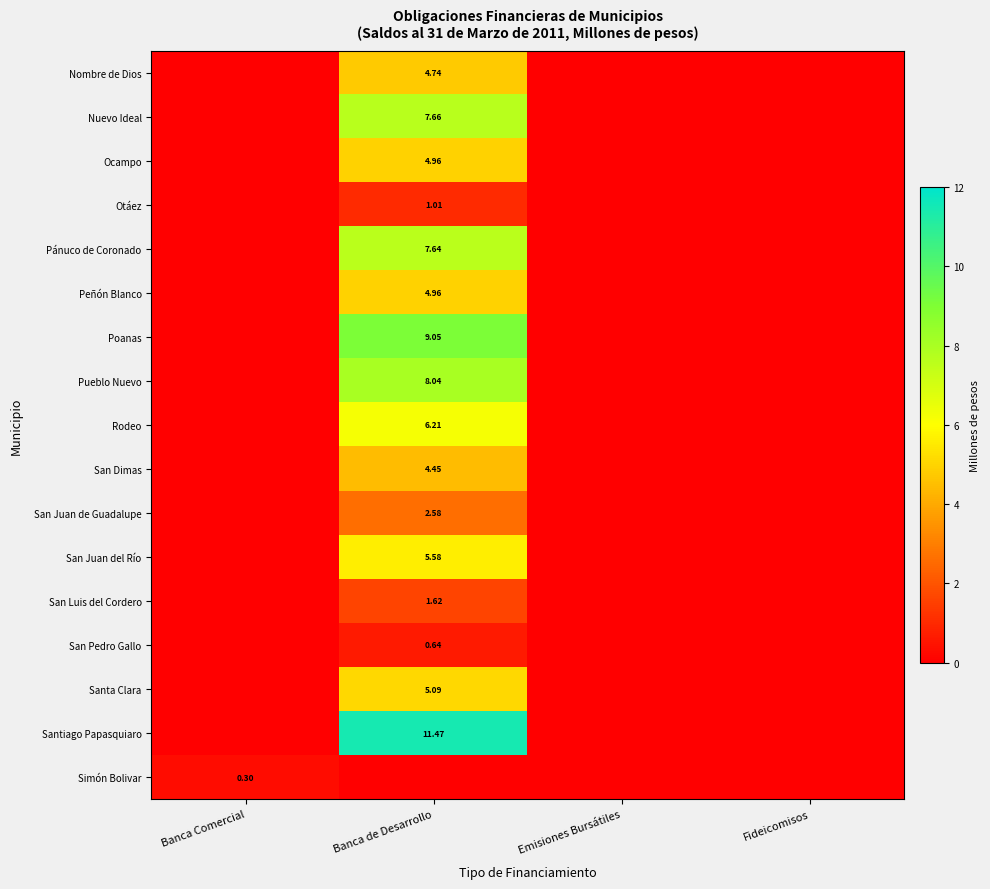

Is the value of San Luis del Cordero at Fideicomisos greater than the value of San Dimas at Fideicomisos?

No